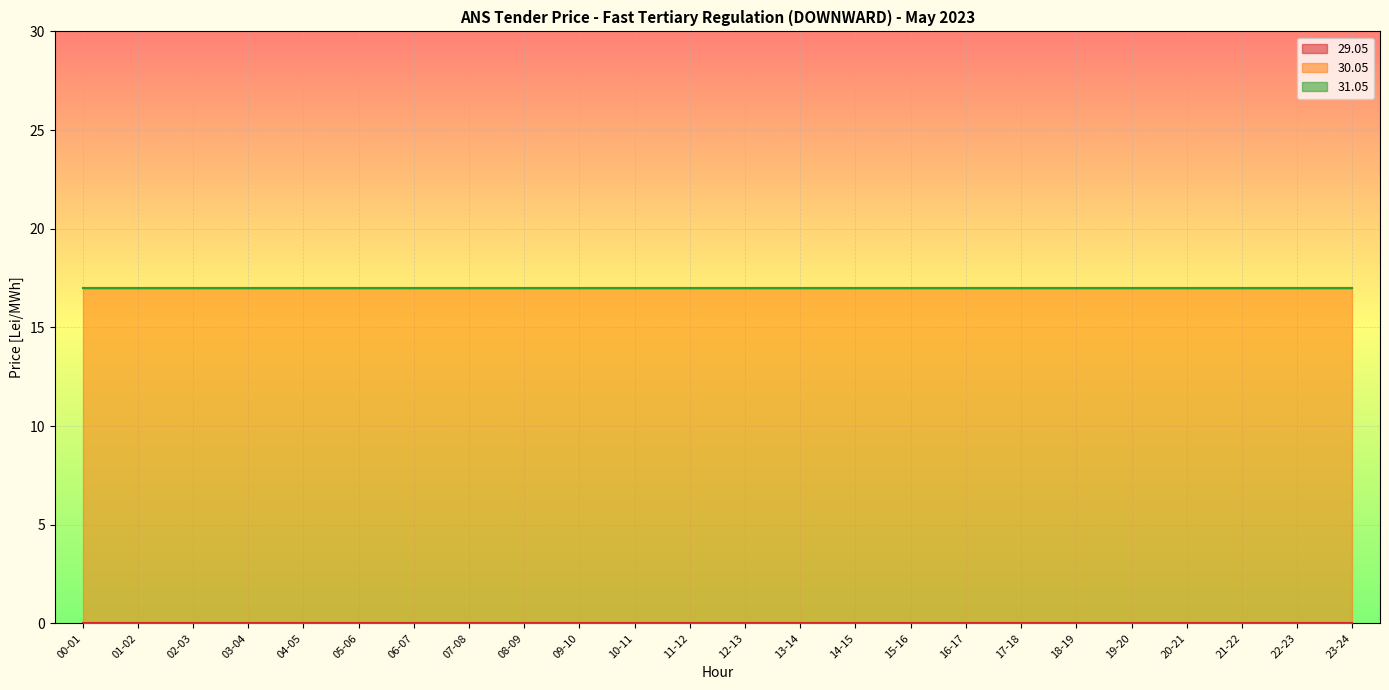

List the labels in order of 31.05 value, largest first.

00-01, 01-02, 02-03, 03-04, 04-05, 05-06, 06-07, 07-08, 08-09, 09-10, 10-11, 11-12, 12-13, 13-14, 14-15, 15-16, 16-17, 17-18, 18-19, 19-20, 20-21, 21-22, 22-23, 23-24